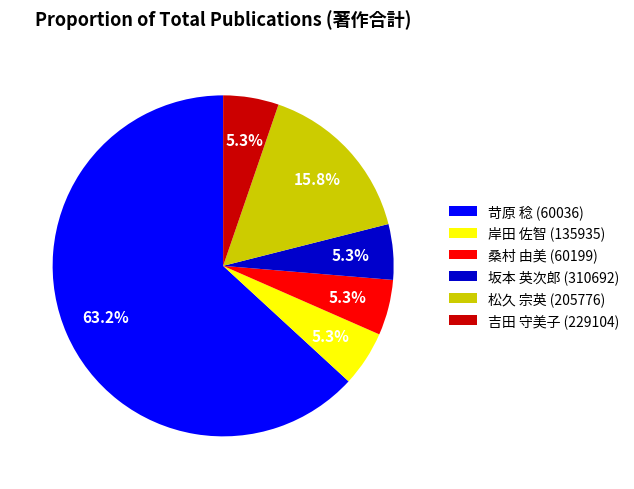

Which has a higher value, 桑村 由美 (60199) or 苛原 稔 (60036)?

苛原 稔 (60036)